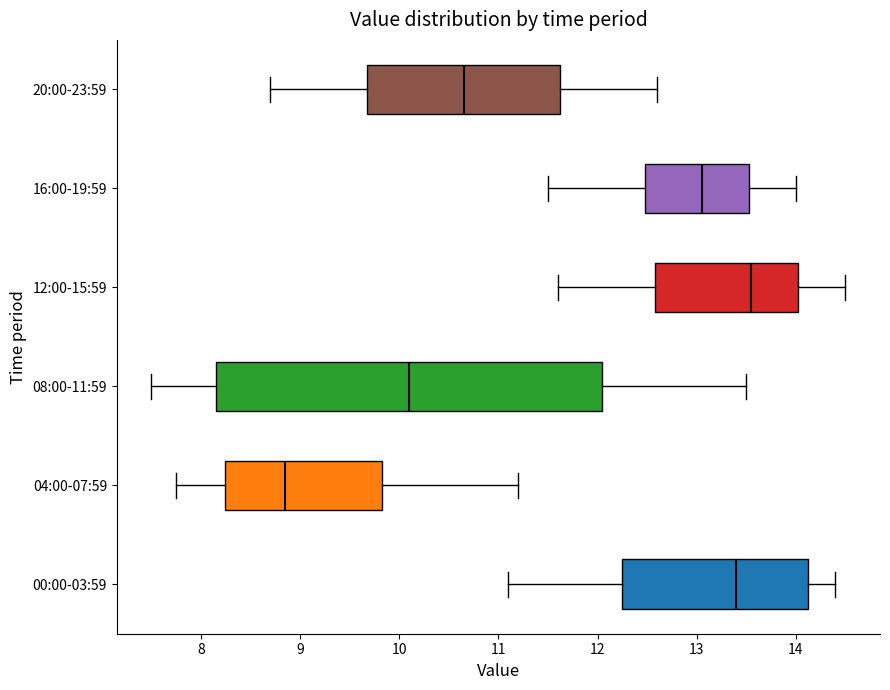

Reading bottom to top, transcribe this box plot: for each box, give where its median line is, the range the box spans, and where its two whiskers end, as read against the x-axis. The values are not printed on the chart, so give them approximately, as read against the axis.

00:00-03:59: median 13.4, box 12.3 to 14.1, whiskers 11.1 to 14.4
04:00-07:59: median 8.9, box 8.2 to 9.8, whiskers 7.8 to 11.2
08:00-11:59: median 10.1, box 8.2 to 12.1, whiskers 7.5 to 13.5
12:00-15:59: median 13.6, box 12.6 to 14.0, whiskers 11.6 to 14.5
16:00-19:59: median 13.1, box 12.5 to 13.5, whiskers 11.5 to 14.0
20:00-23:59: median 10.7, box 9.7 to 11.6, whiskers 8.7 to 12.6